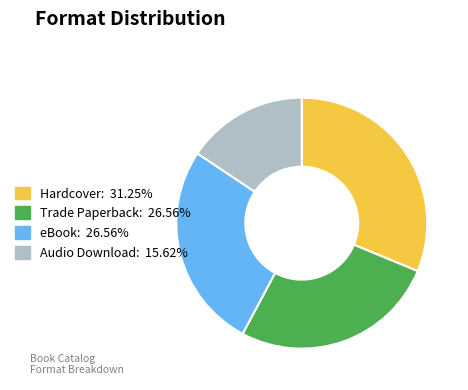

Is Hardcover the majority of the pie?

No